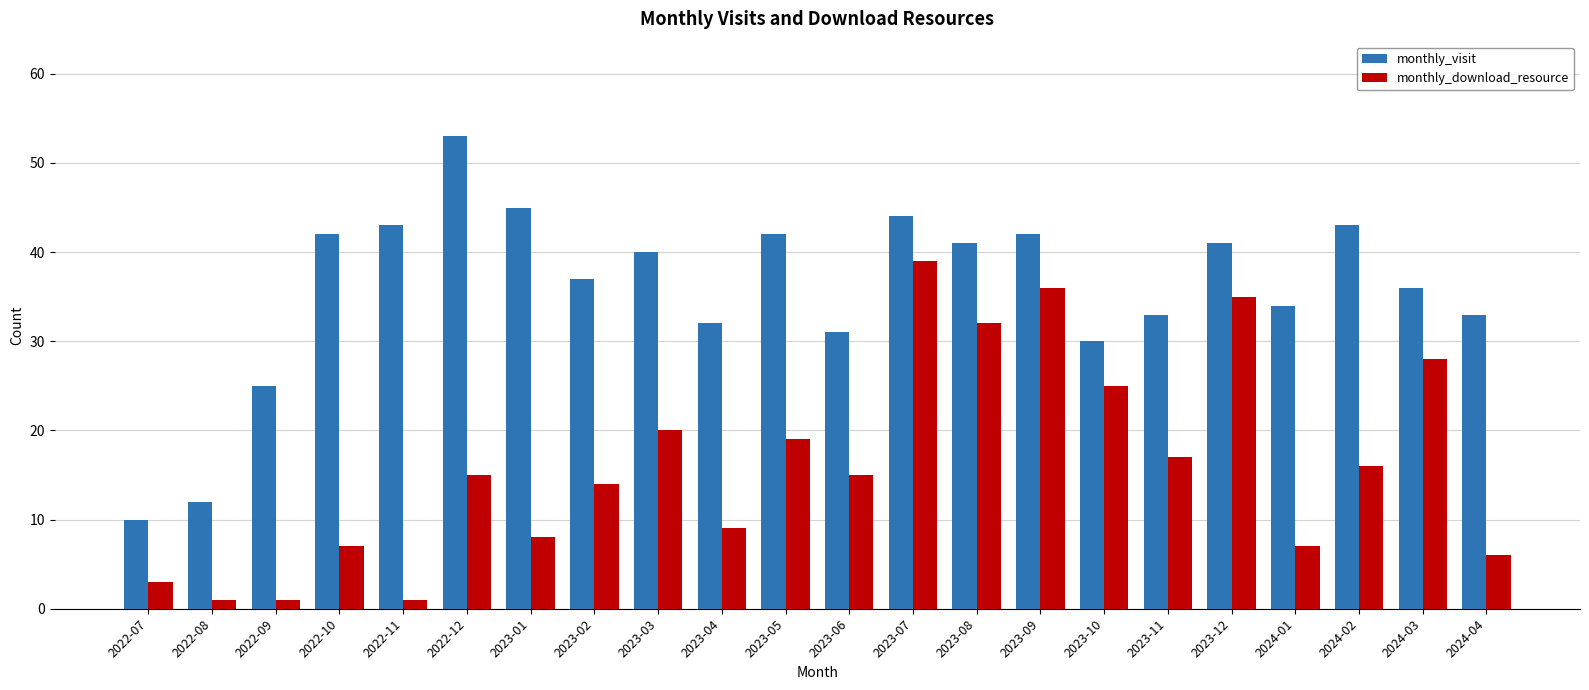

What is the sum of the monthly_visit values at 2023-02 and 2023-10?

67